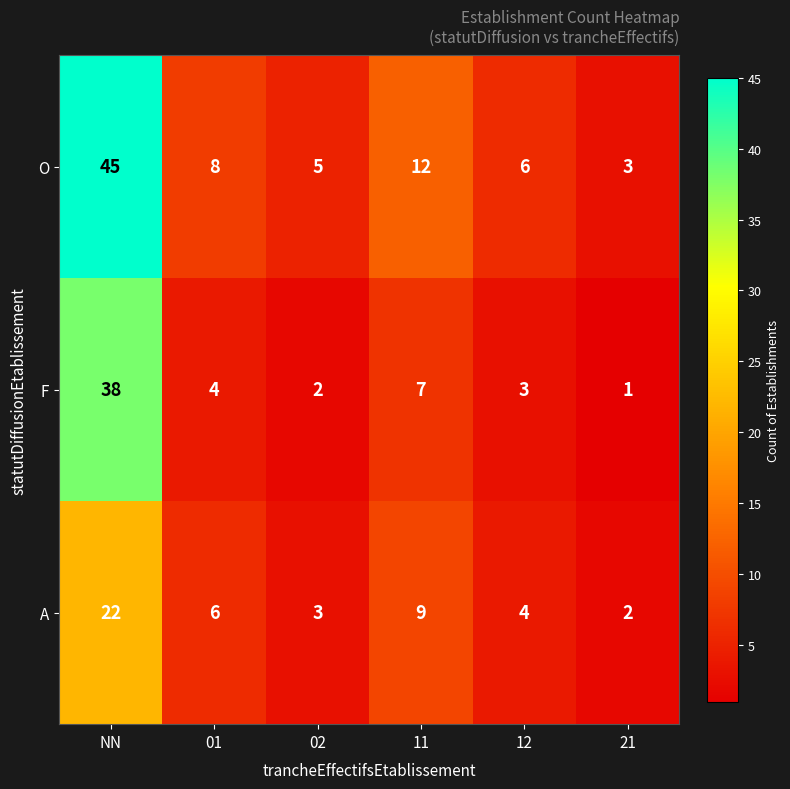

Which series has the widest spread of values?

O